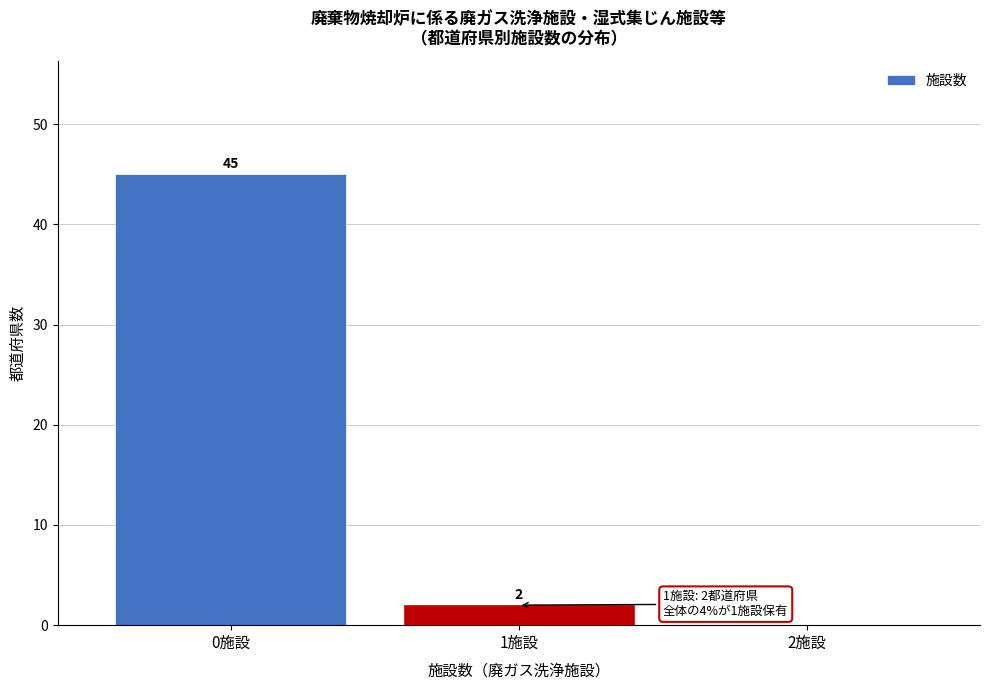

Reading left to right, extract all data points from this chart.

0施設=45	1施設=2	2施設=0